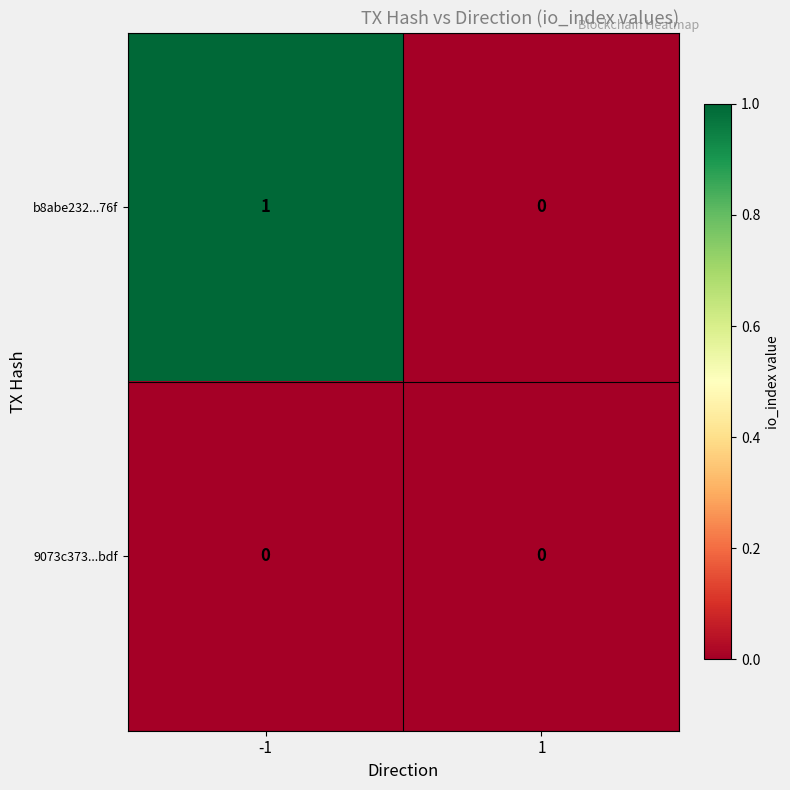

Reading left to right, what are all the values shown in this chart?

b8abe232...76f: 1	0
9073c373...bdf: 0	0